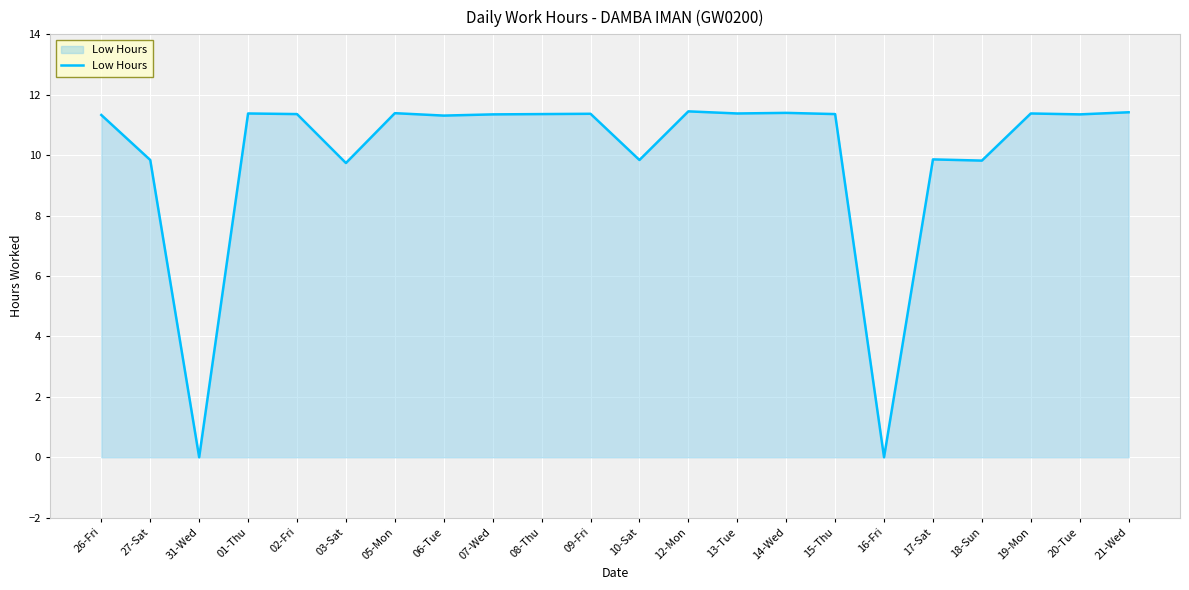

What position from the left is 15-Thu?

16